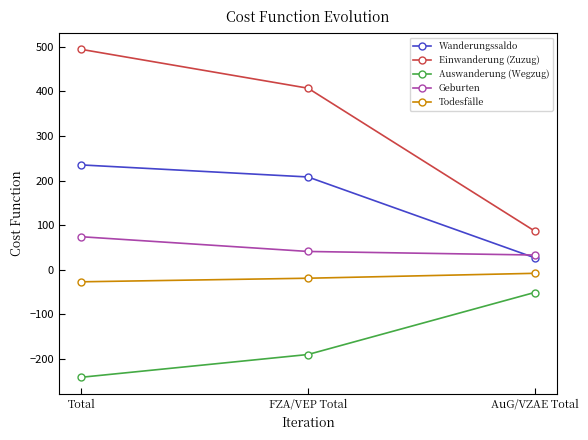

Reading left to right, list all the values displayed in this chart.

Wanderungssaldo: 235	208	27
Einwanderung (Zuzug): 494	407	87
Auswanderung (Wegzug): -241	-190	-51
Geburten: 74	41	33
Todesfälle: -27	-19	-8